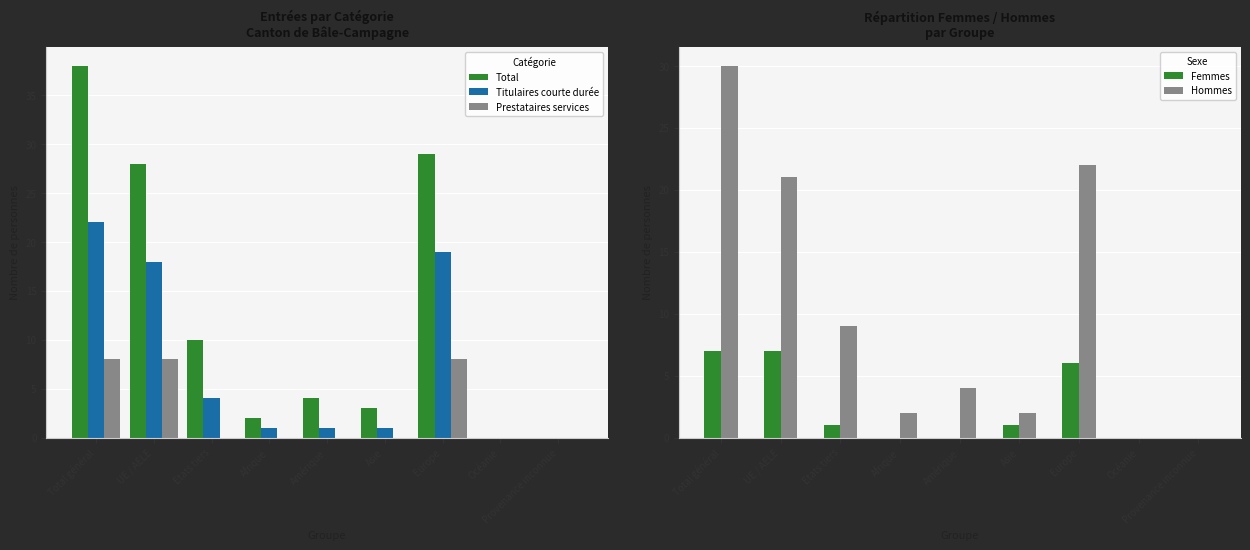

What is the value of the Hommes bar at the 1st from the left?

30